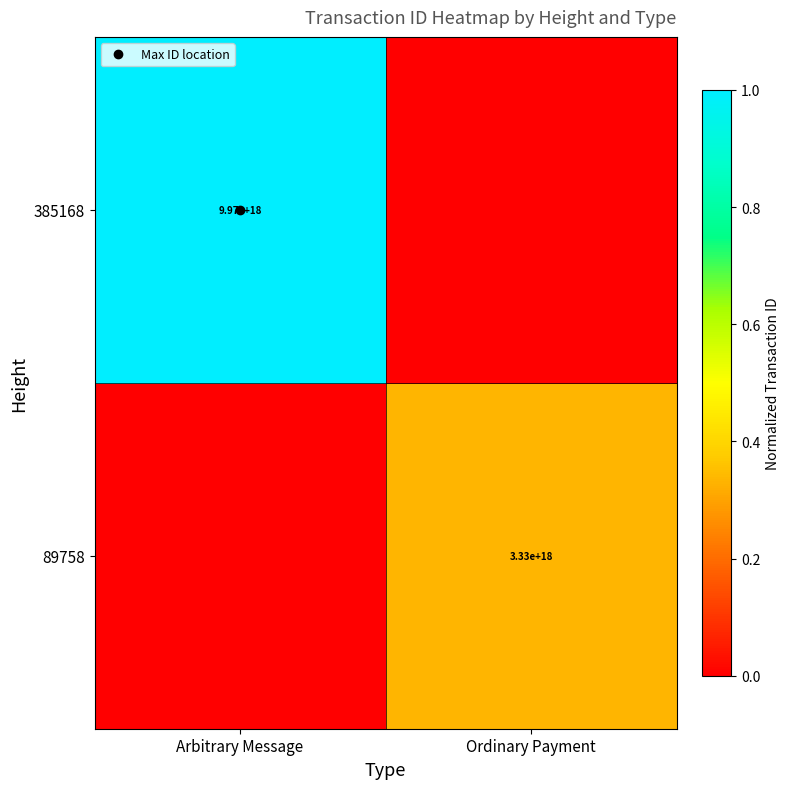

At which label does 385168 reach its peak?

Arbitrary Message